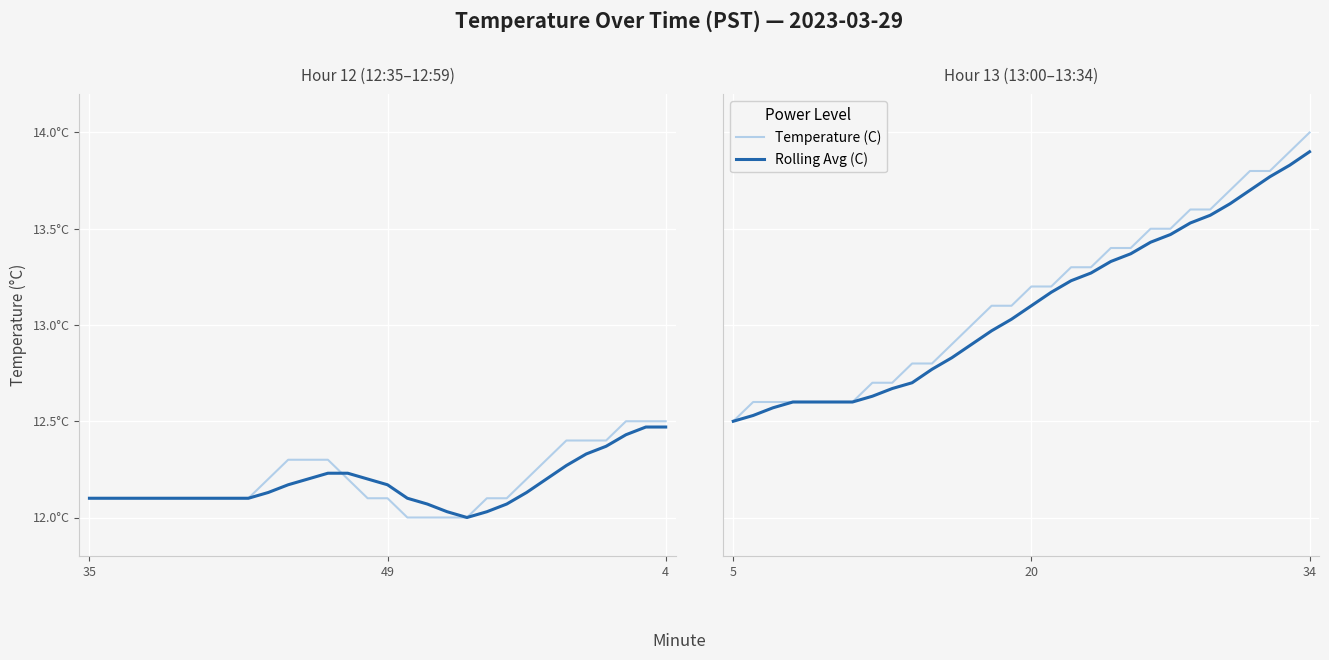

How many lines are shown in the chart?

2